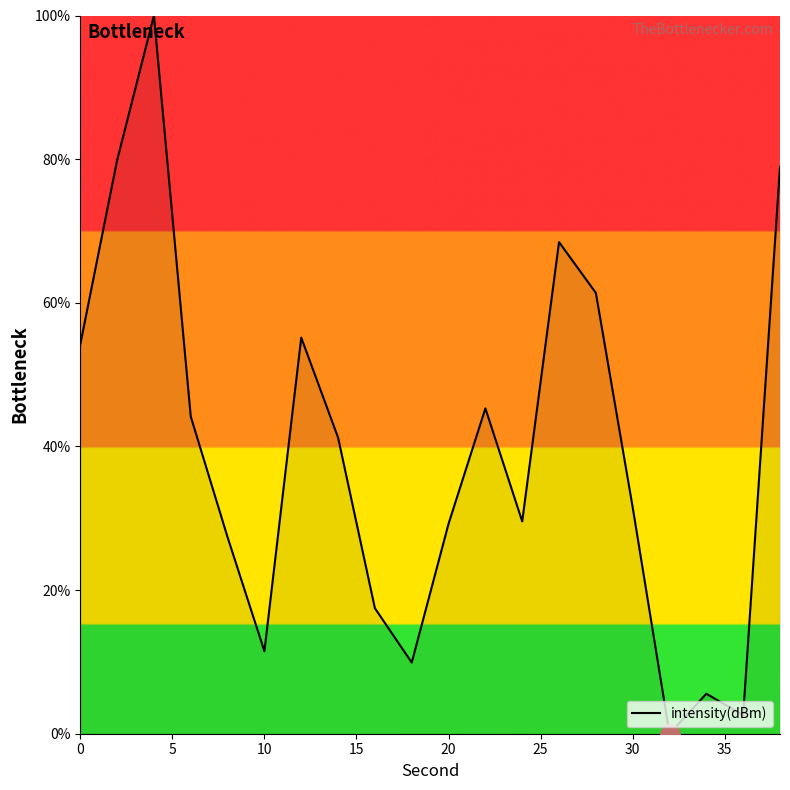

What is the greatest value displayed?

100.0